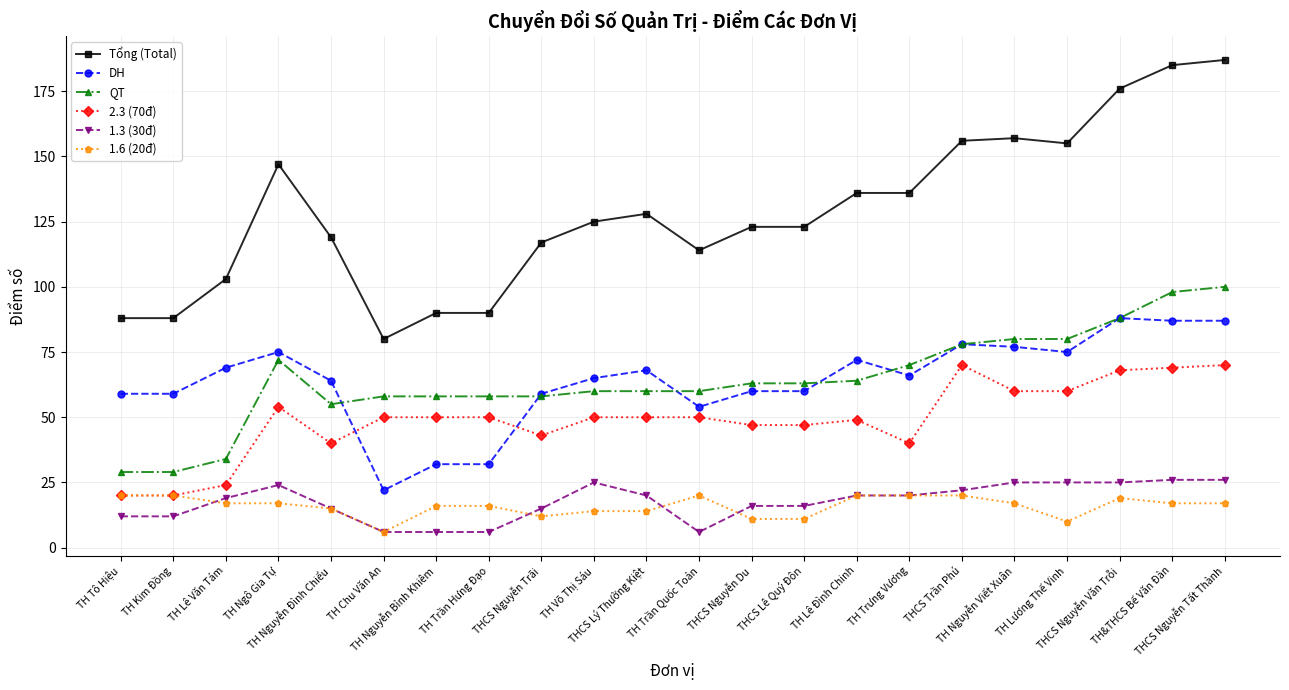

What is the label of the 7th point from the left?

TH Nguyễn Bỉnh Khiêm